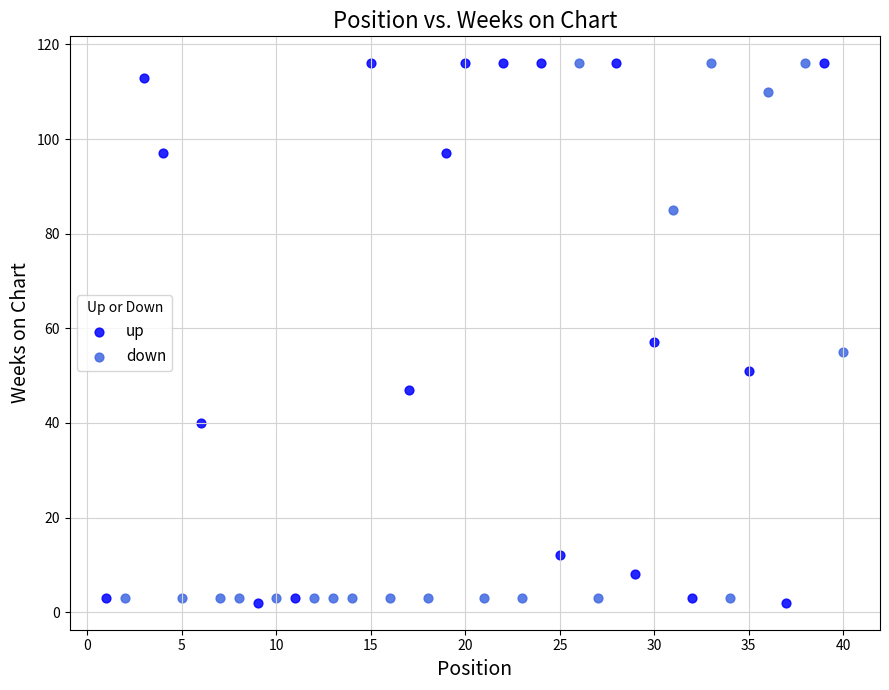

What are all the series names shown in the legend?

up, down